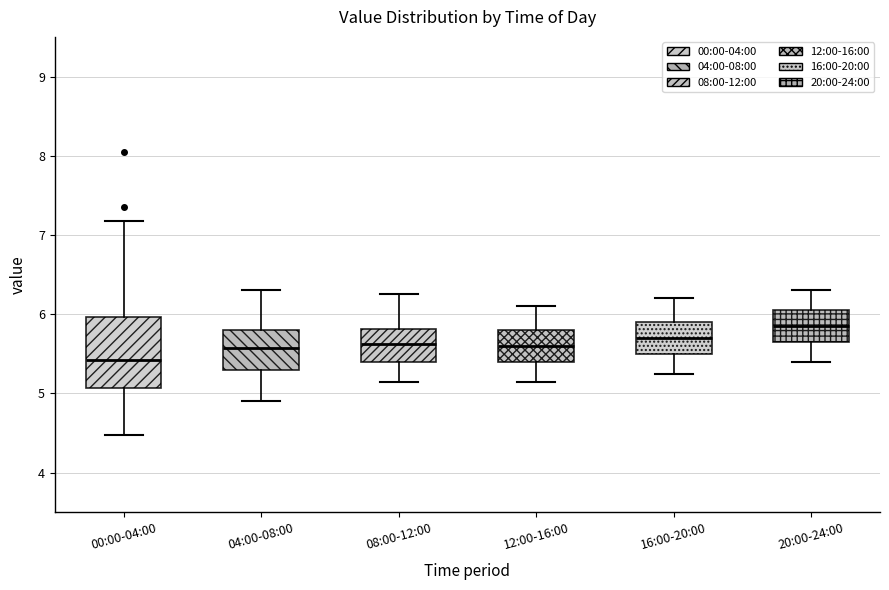

Which box has the highest median line?

20:00-24:00